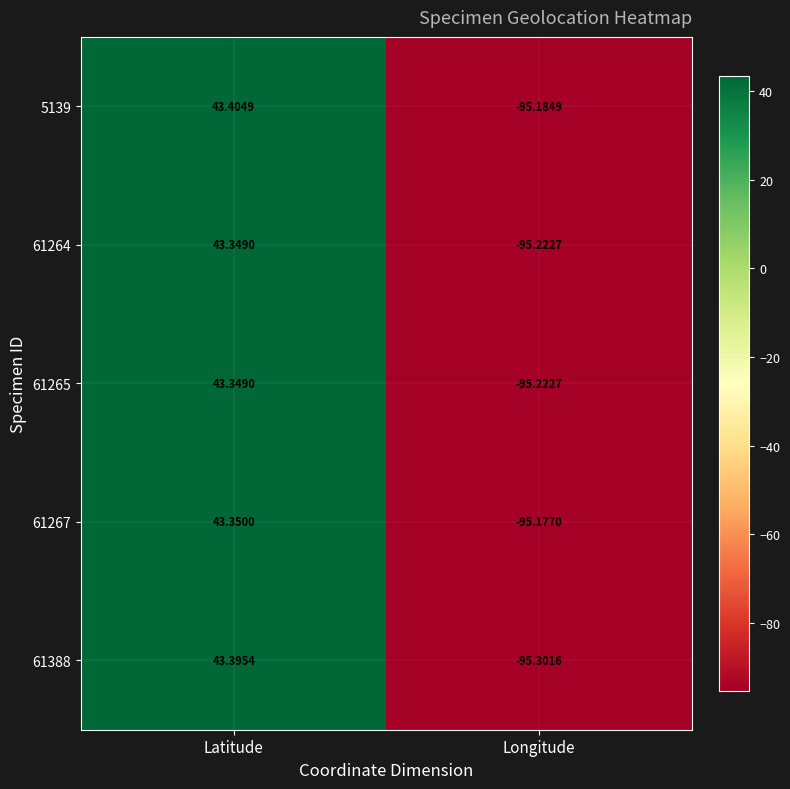

How many data points does each series have?

2